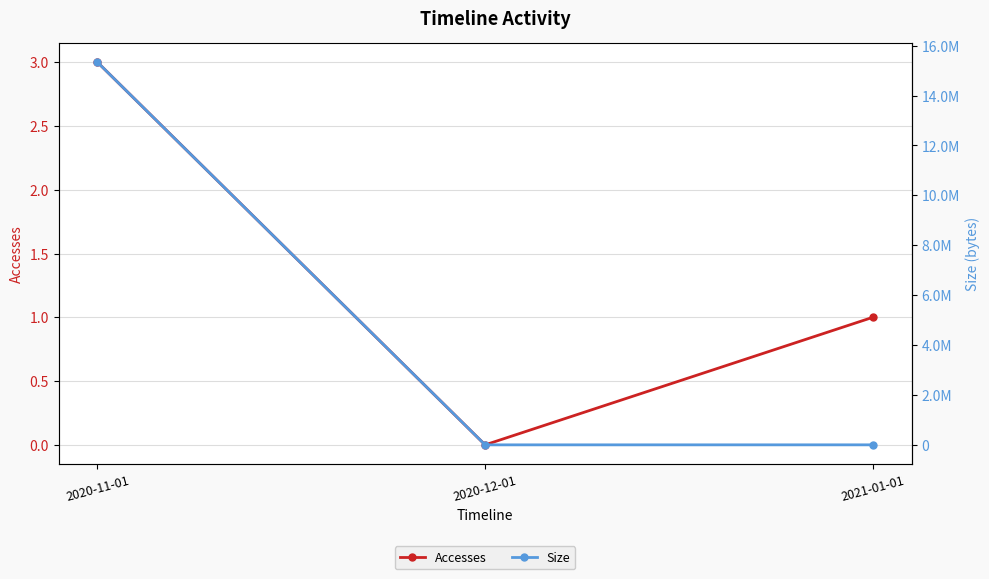

List the labels in order of Size value, smallest first.

2020-12-01, 2021-01-01, 2020-11-01